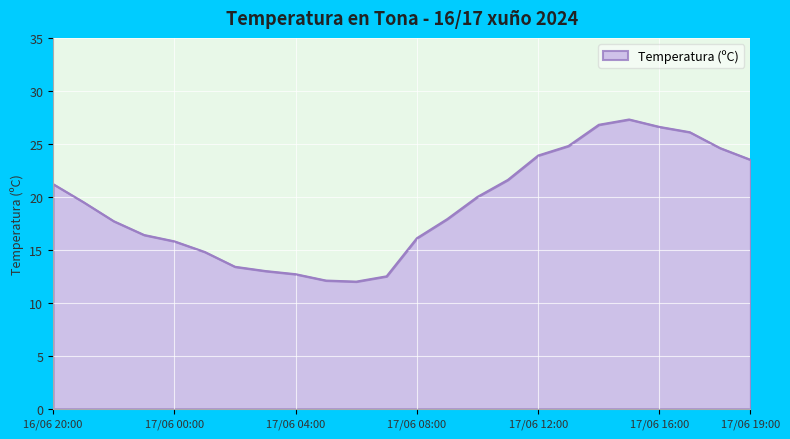

What is the minimum value shown in the chart?

12.0